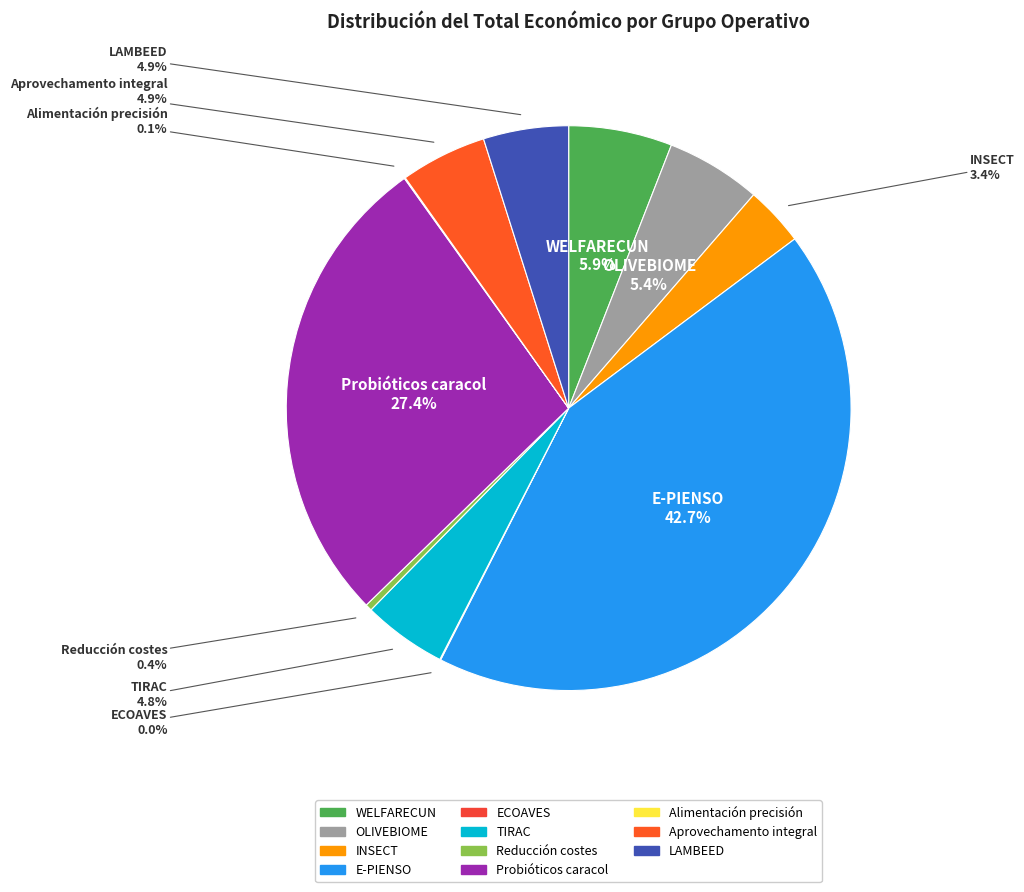

To the nearest percent, what is the average slice percentage?

9%